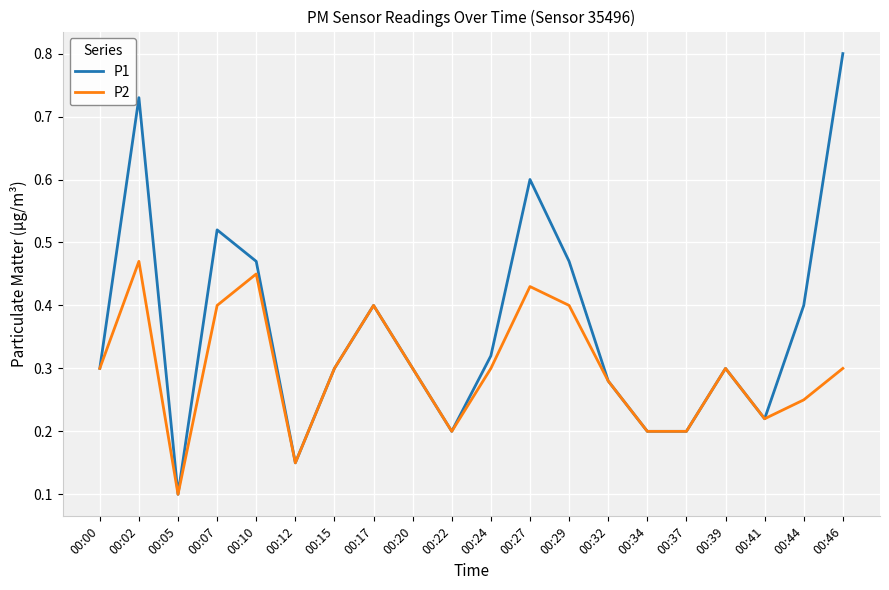

Which series changed the most between 00:07 and 00:12?

P1